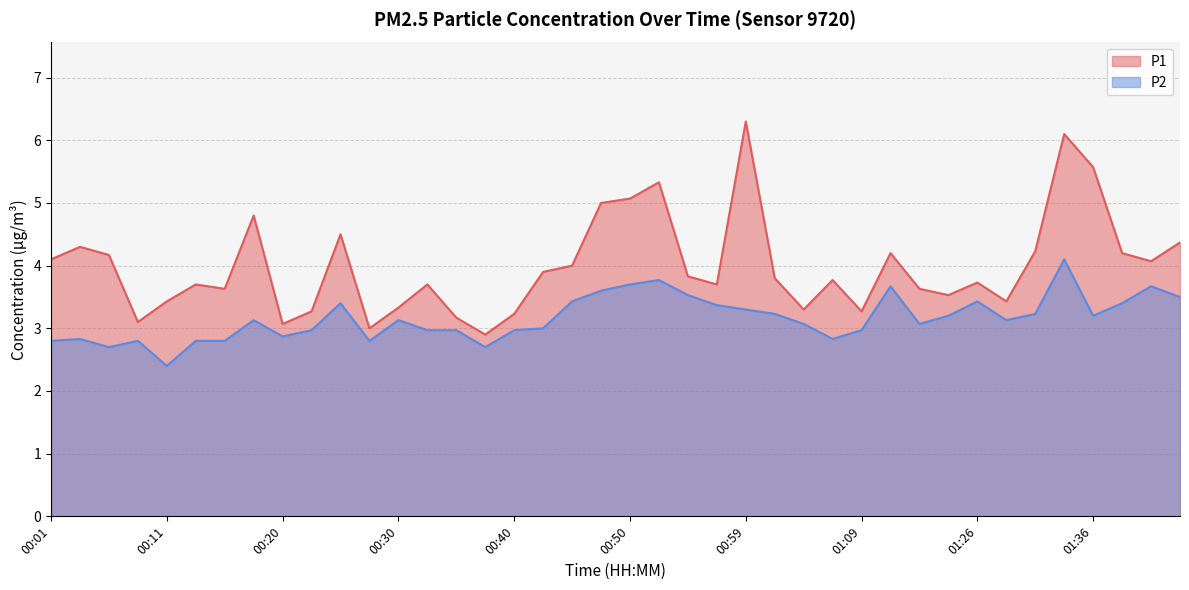

What is the average value of the P1 series?

4.0